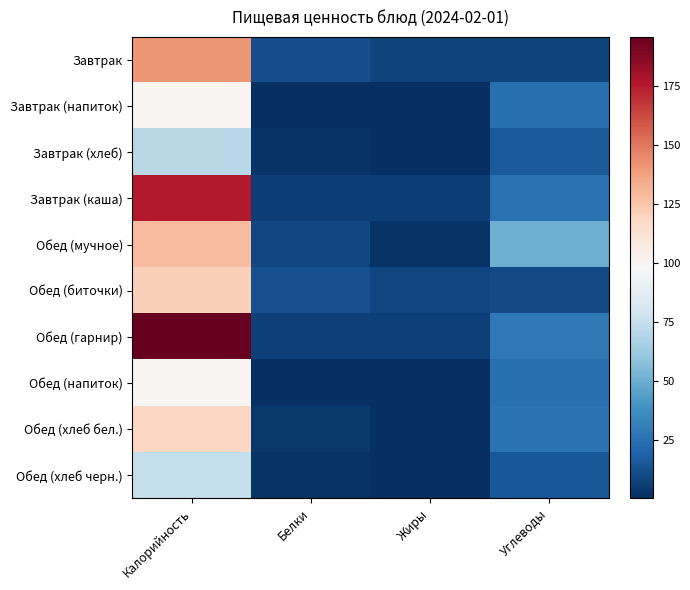

Reading right to left, list all the values displayed in this chart.

Завтрак: Углеводы=7.4	Жиры=7.5	Белки=11.1	Калорийность=141.0
Завтрак (напиток): Углеводы=24.4	Жиры=0.0	Белки=0.1	Калорийность=100.0
Завтрак (хлеб): Углеводы=15.6	Жиры=0.3	Белки=2.3	Калорийность=71.0
Завтрак (каша): Углеводы=25.0	Жиры=6.0	Белки=5.5	Калорийность=176.0
Обед (мучное): Углеводы=50.3	Жиры=2.2	Белки=8.8	Калорийность=128.0
Обед (биточки): Углеводы=9.7	Жиры=8.4	Белки=11.7	Калорийность=121.0
Обед (гарнир): Углеводы=27.8	Жиры=6.7	Белки=6.2	Калорийность=196.0
Обед (напиток): Углеводы=24.4	Жиры=0.0	Белки=0.1	Калорийность=100.0
Обед (хлеб бел.): Углеводы=25.9	Жиры=0.5	Белки=3.8	Калорийность=118.0
Обед (хлеб черн.): Углеводы=14.7	Жиры=0.8	Белки=2.2	Калорийность=75.0